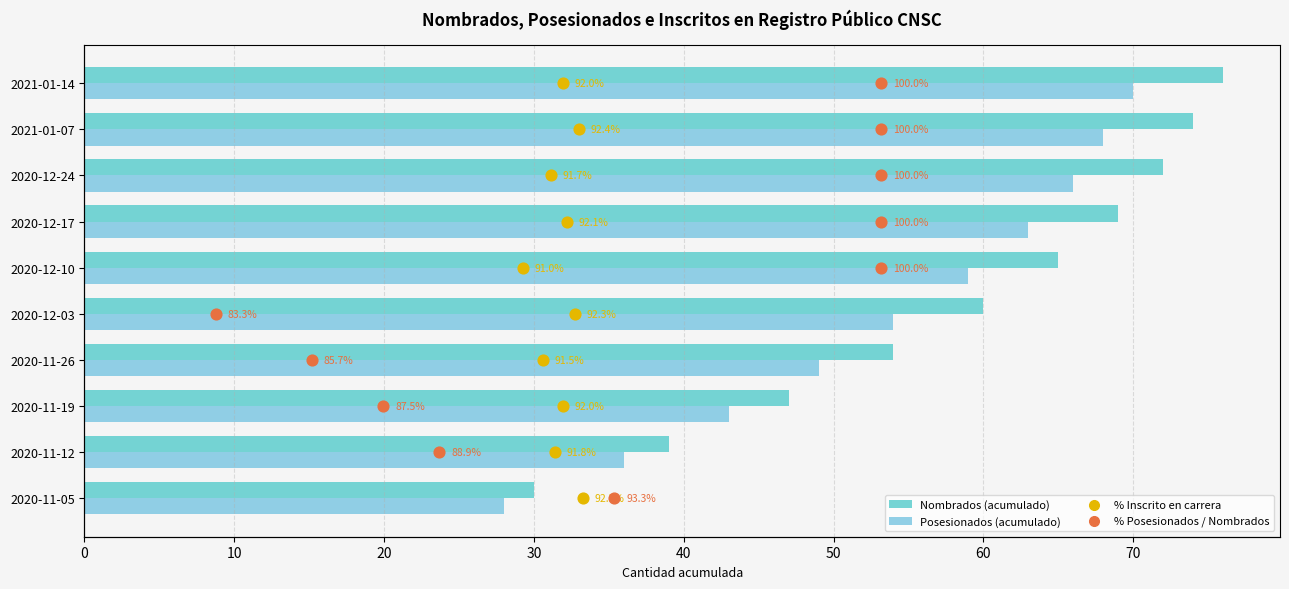

Which series contains the lowest Y value?

% Inscrito en carrera